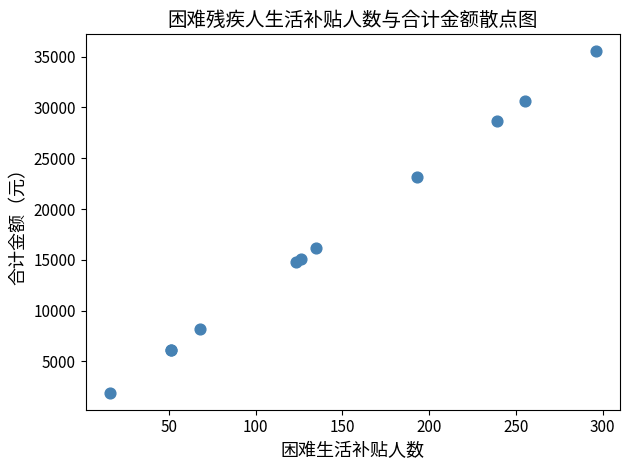

What Y value in the scatter plot is closest to 18720?

16200